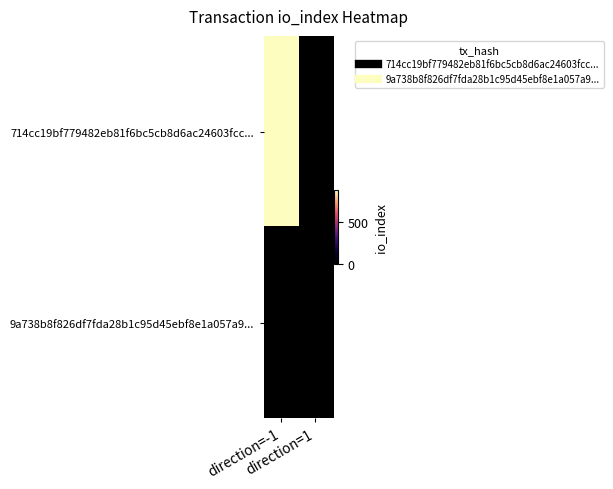

How many data points does each series have?

2